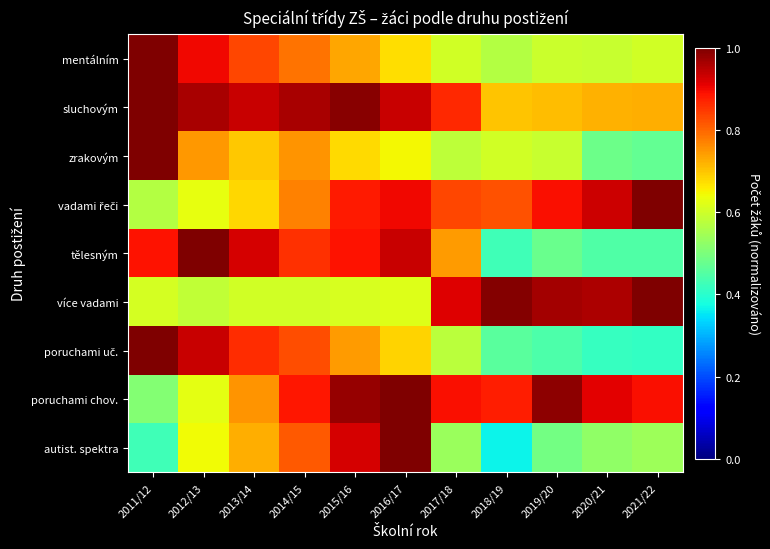

Count the number of data series in this chart.

9